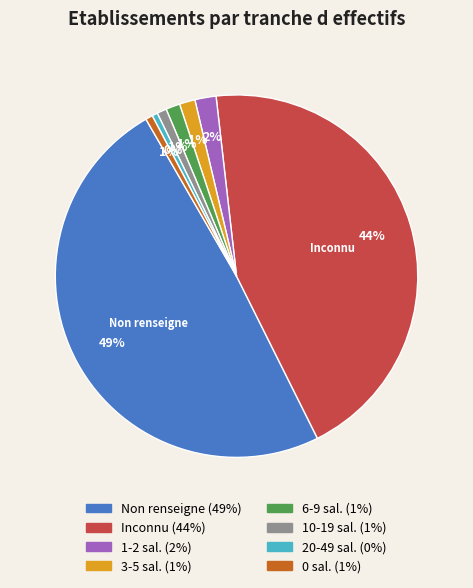

Is there a majority slice in this chart?

No